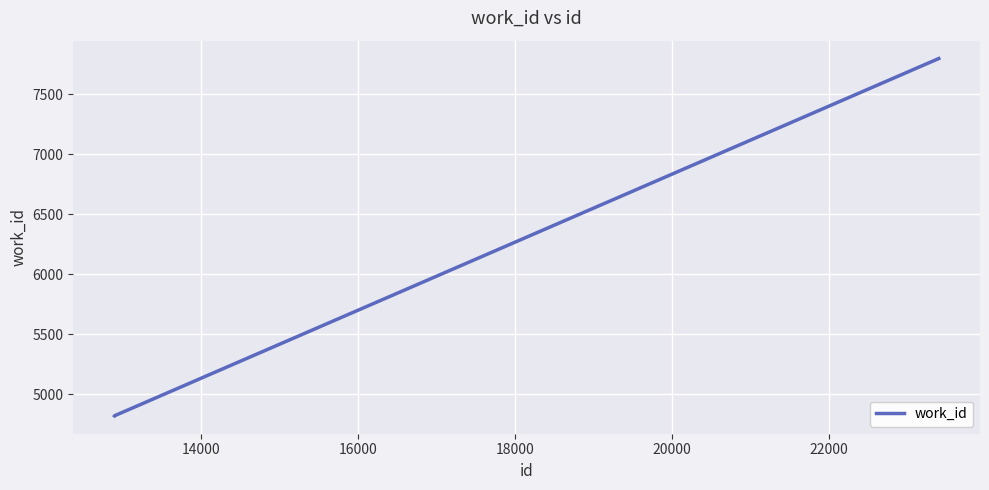

What is the average value?

5815